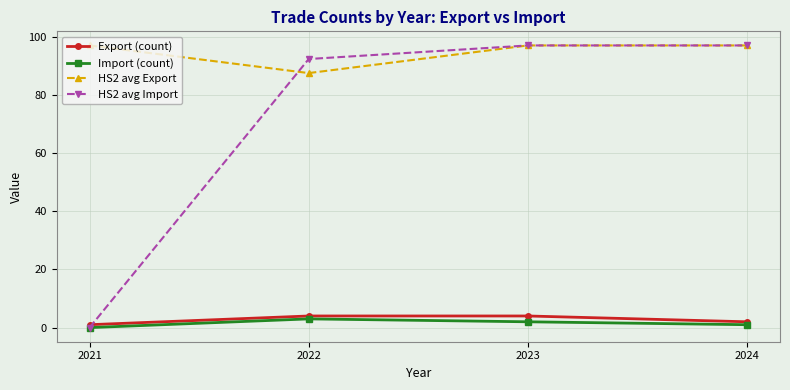

Which series has the widest spread of values?

HS2 avg Import